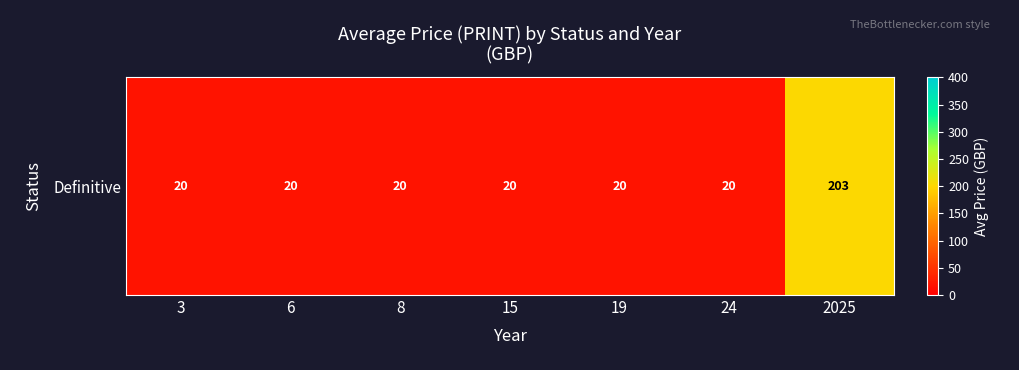

Reading right to left, transcribe all the data shown in this chart.

2025=203.0	24=20.0	19=20.0	15=20.0	8=20.0	6=20.0	3=20.0